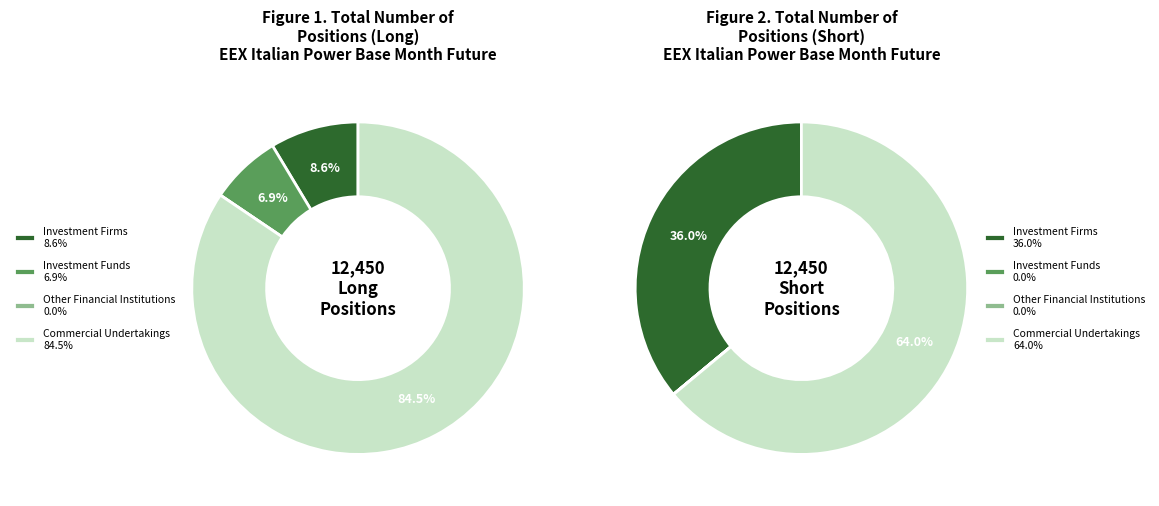

To the nearest percent, what is the difference between the Investment Funds and Investment Firms or credit institutions slice percentages?

2%